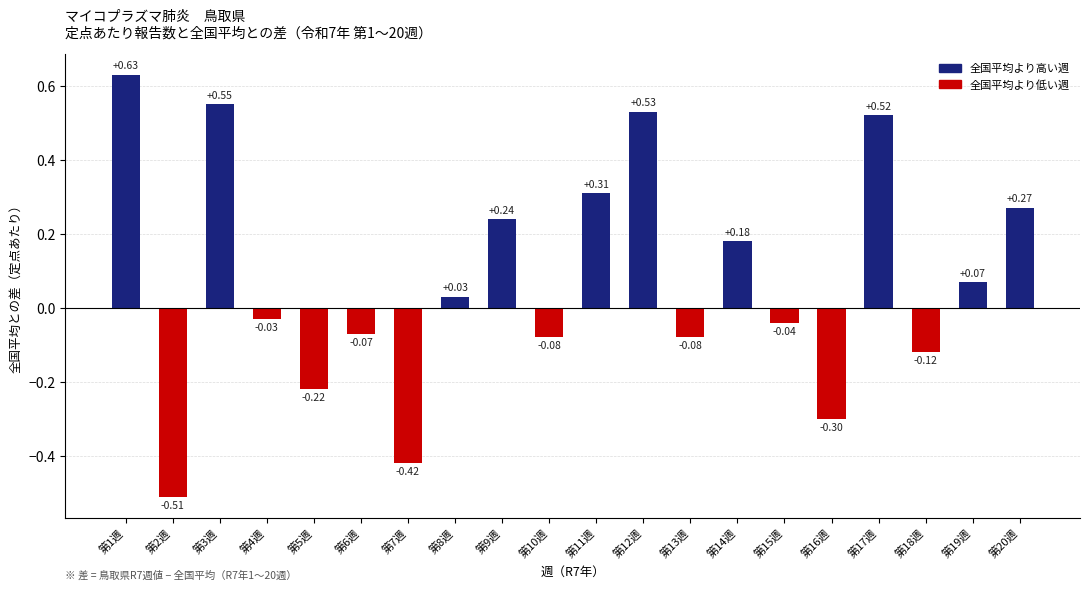

How many bars are there in total?

20